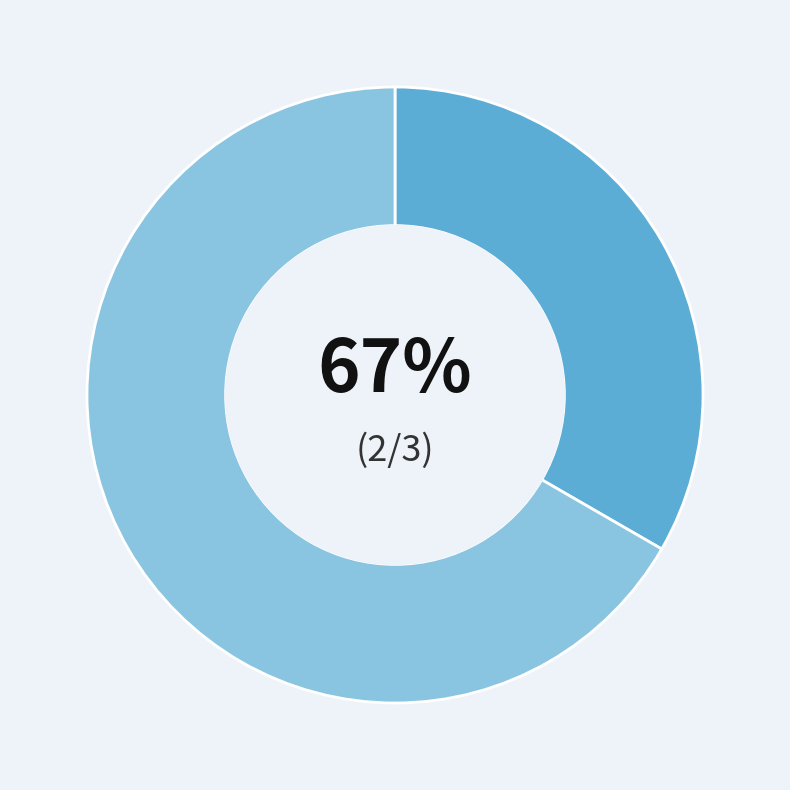

To the nearest percent, what is the average slice percentage?

50%